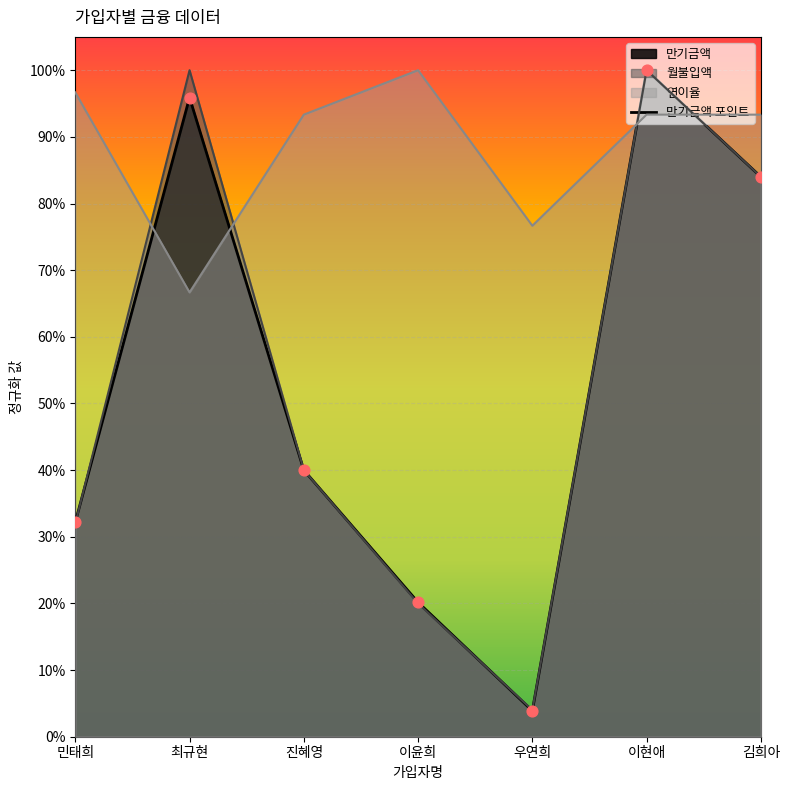

At which category is the sum across all series the highest?

이현애